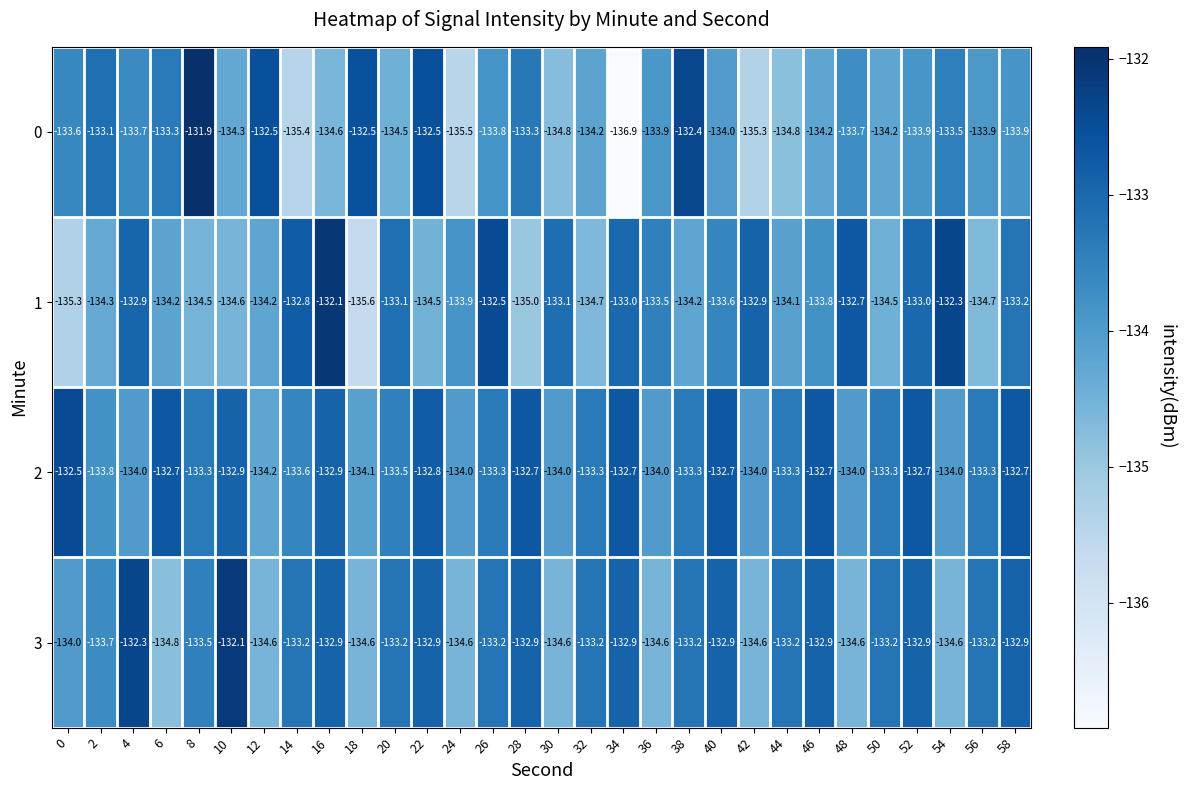

Rank the series by their average value, from lowest to highest.

0, 1, 3, 2